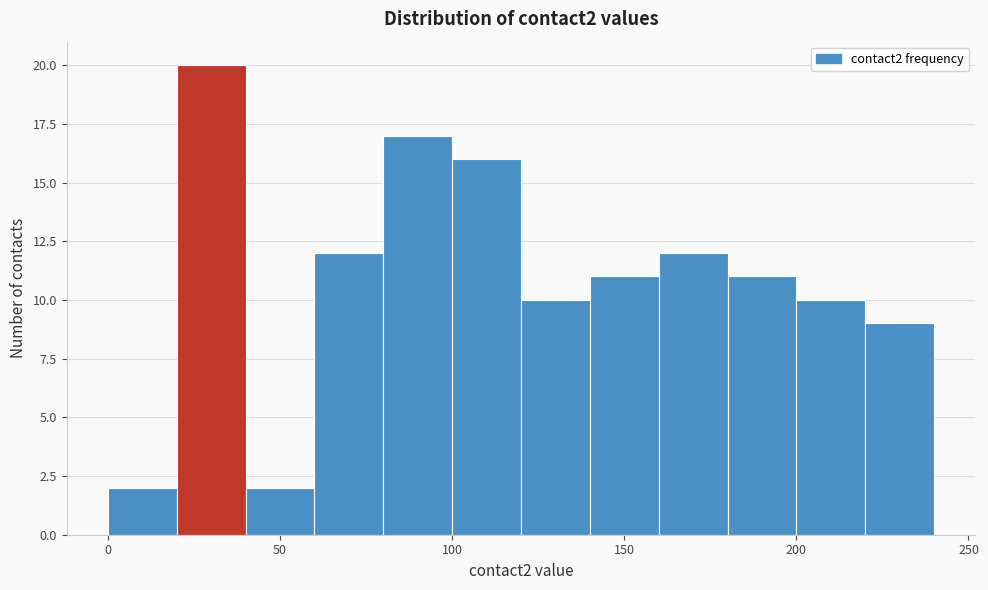

How tall is the bar that spans 140 to 160 on the x-axis? The values are not printed on the chart, so give them approximately, as read against the axis.

11